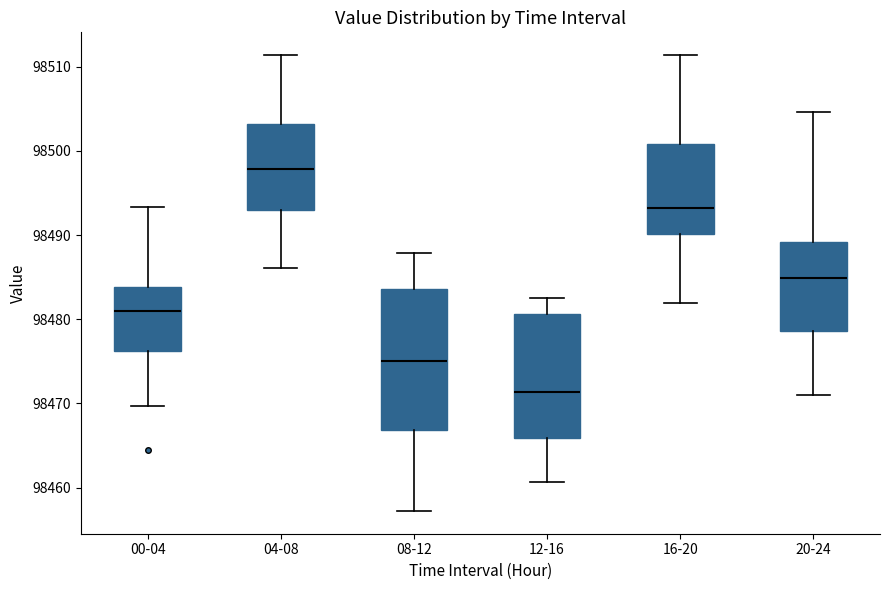

Which box is the tallest, from its lower edge to its upper edge?

08-12